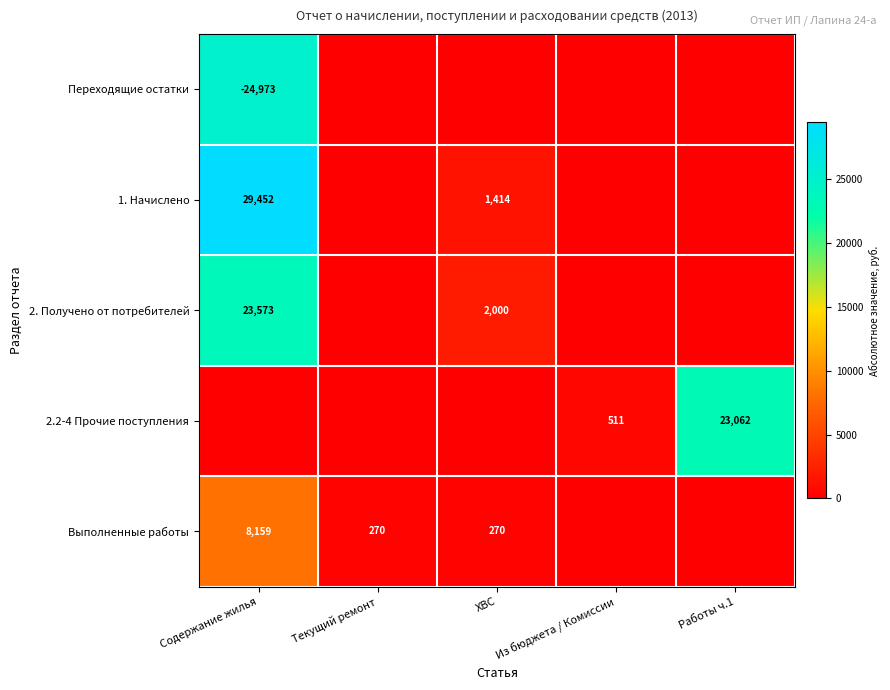

At how many categories does at least one series exceed 18436?

2